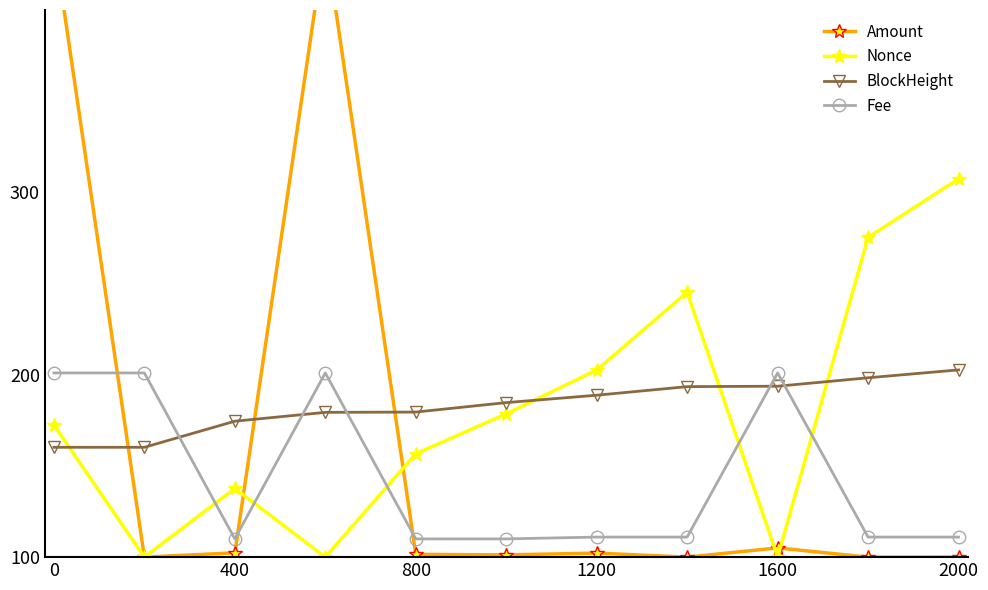

How many interior local peaks does the Amount series have?

3